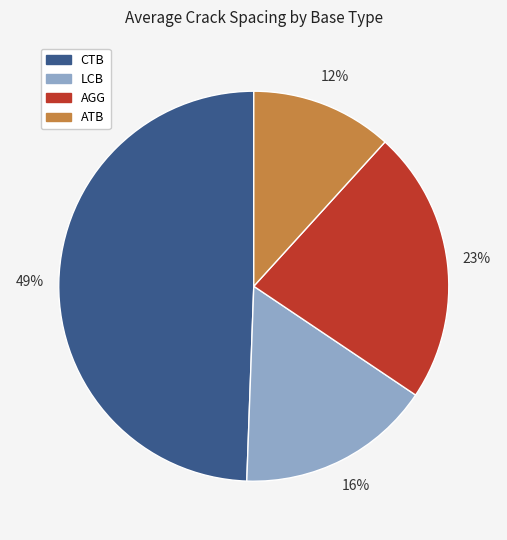

Which category has the smallest portion of the pie?

ATB